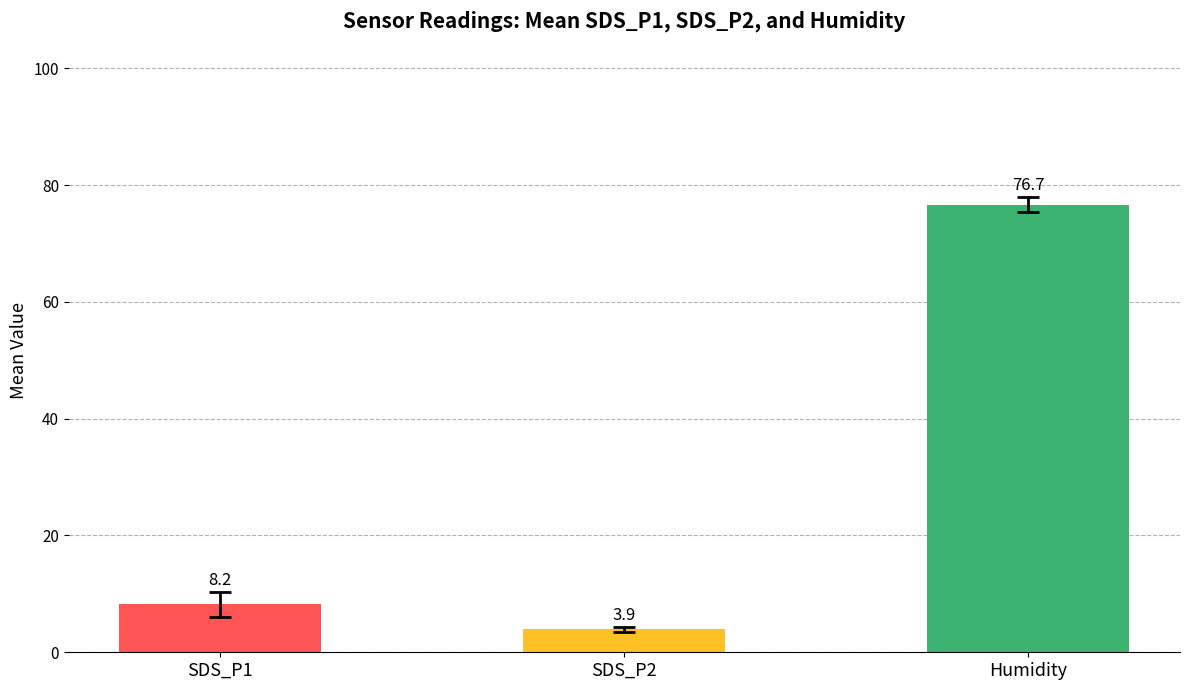

Which series has the largest total across all categories?

Humidity